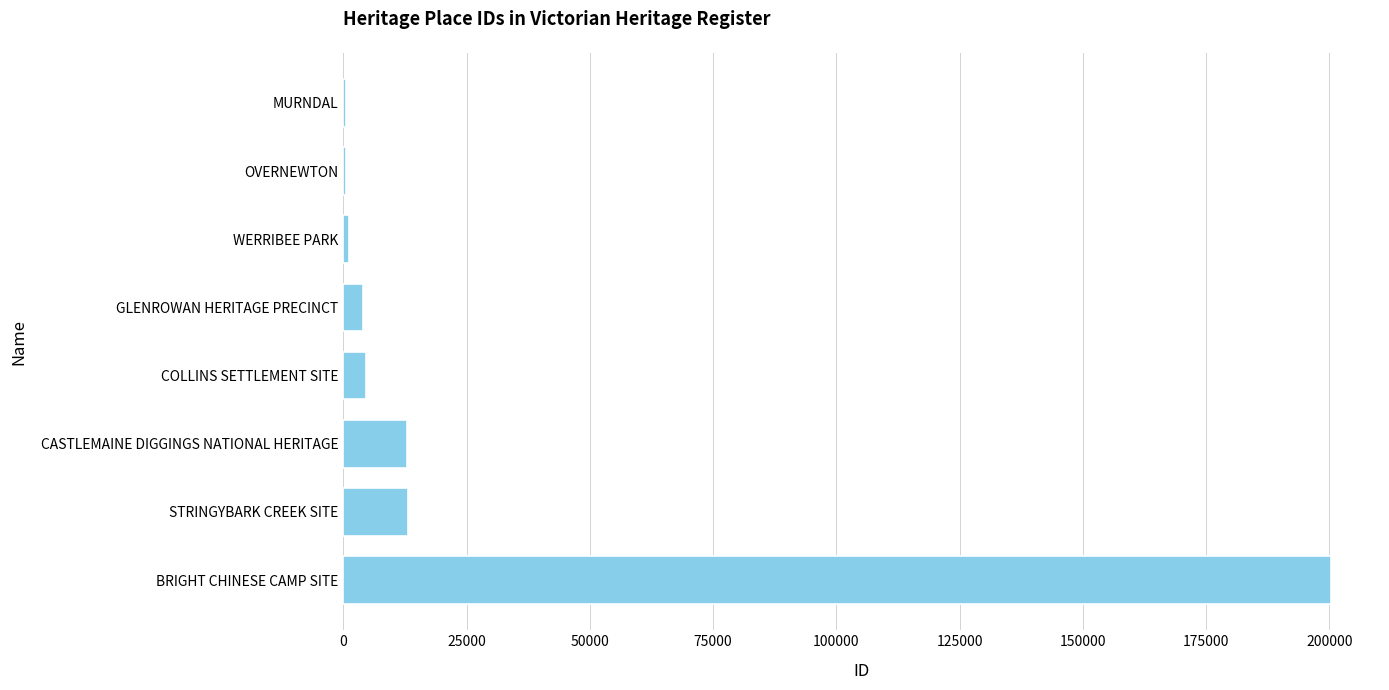

Which has a higher value, CASTLEMAINE DIGGINGS NATIONAL HERITAGE or GLENROWAN HERITAGE PRECINCT?

CASTLEMAINE DIGGINGS NATIONAL HERITAGE